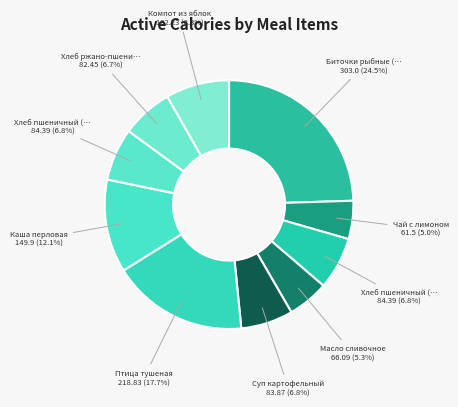

How many segments does this pie chart have?

10